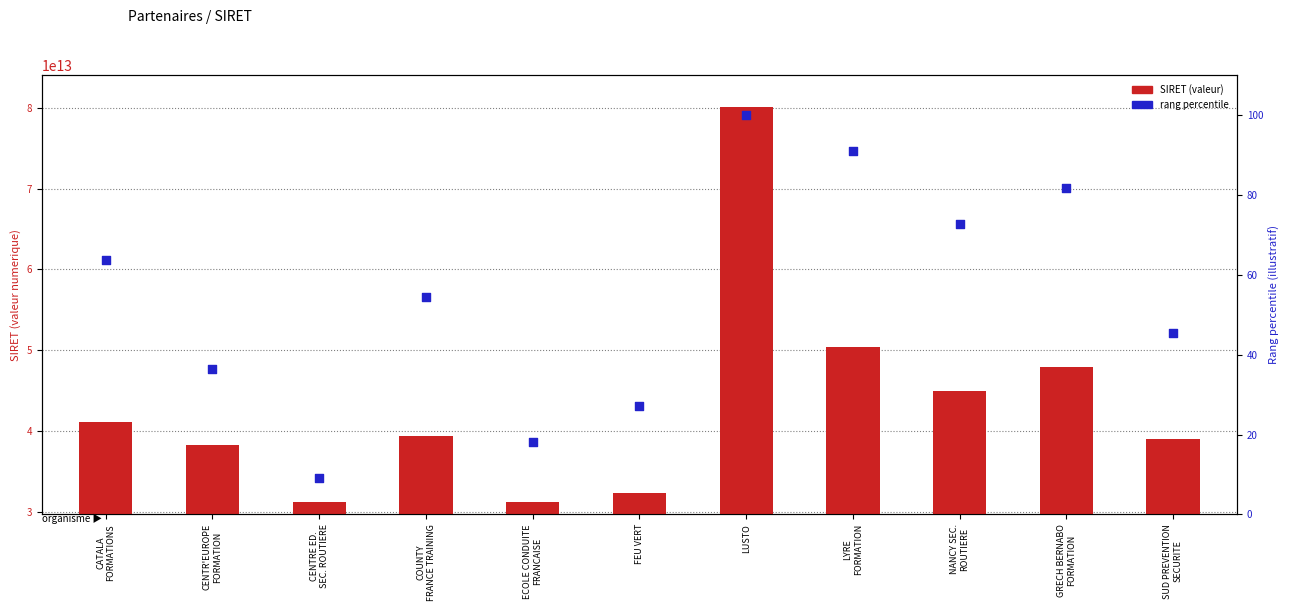

Which series contains the highest Y value?

SIRET (valeur)